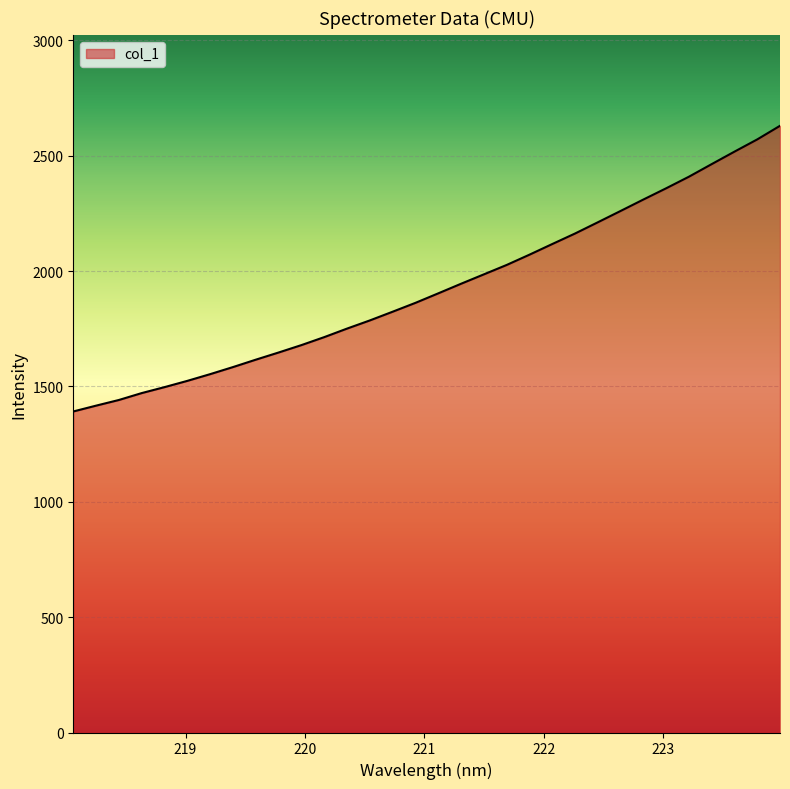

What is the difference between the maximum and minimum values?

1238.3